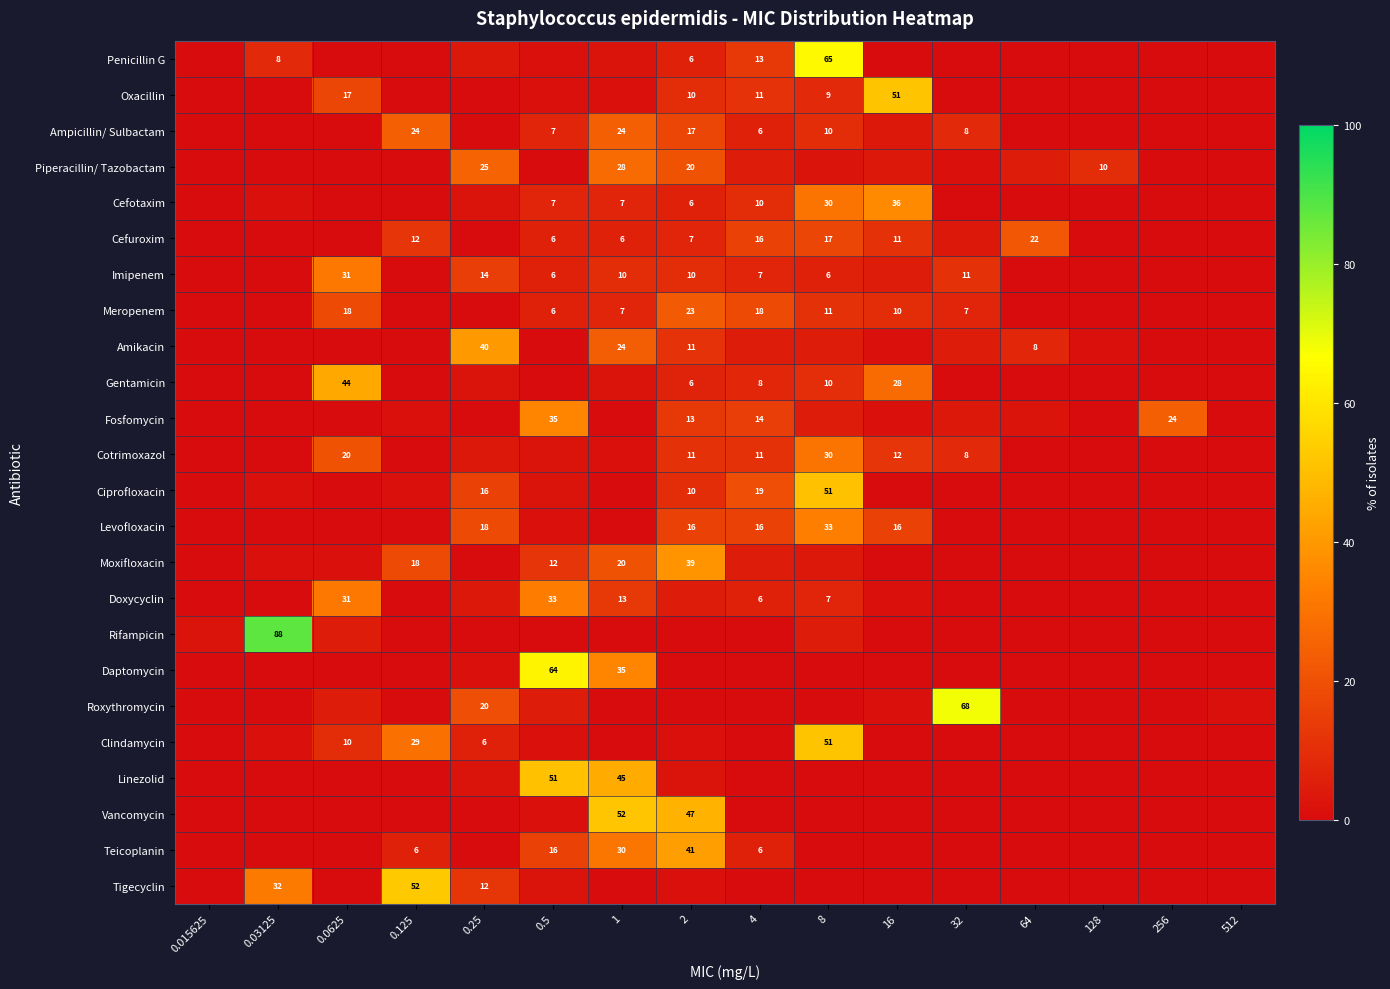

Is the value of Penicillin G at 8 greater than the value of Imipenem at 1?

Yes